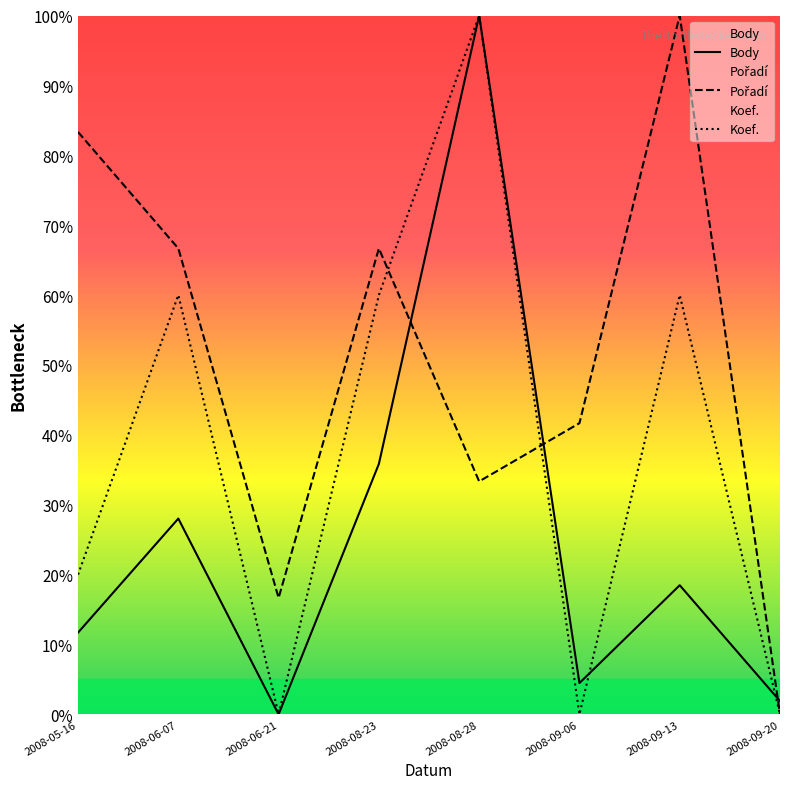

How many interior local peaks does the Pořadí series have?

2